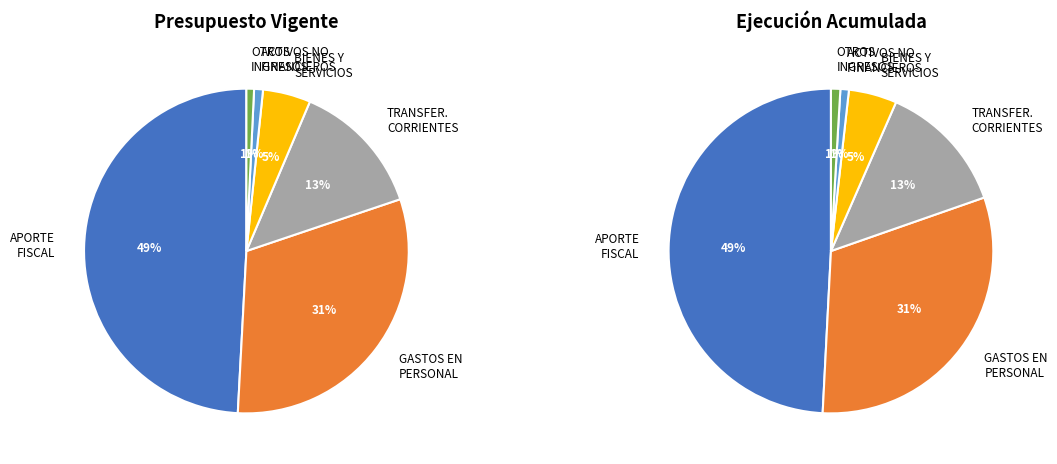

Count the number of slices in the pie.

6